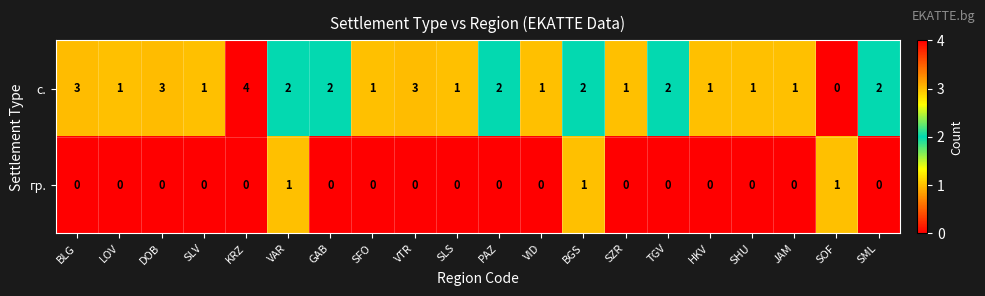

What is the sum of all гр. values?

3